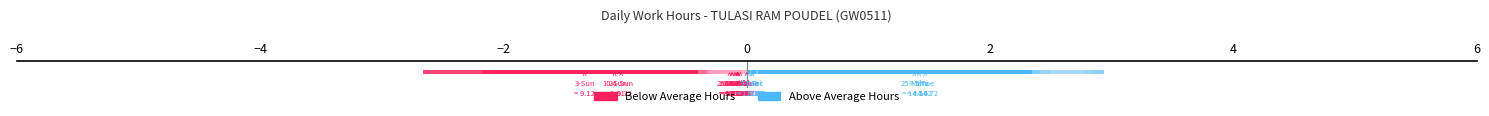

How many negative values are there?

14